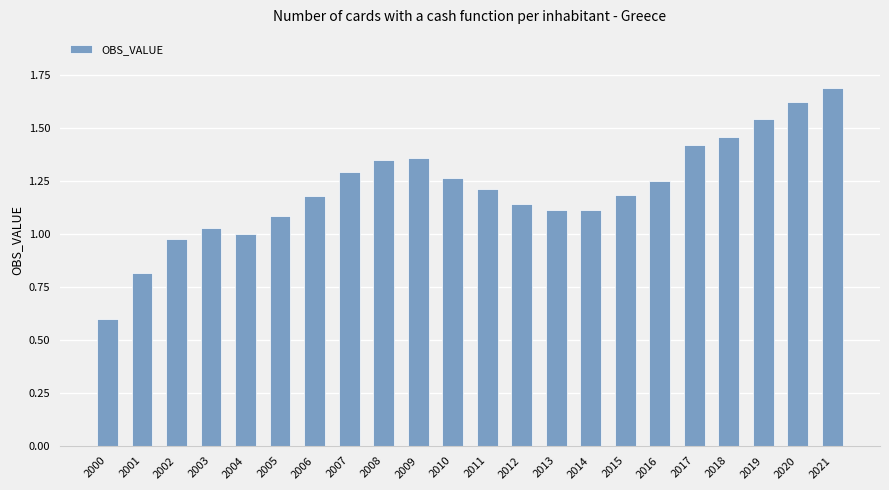

Where is the data nearest to the value 1?

2004